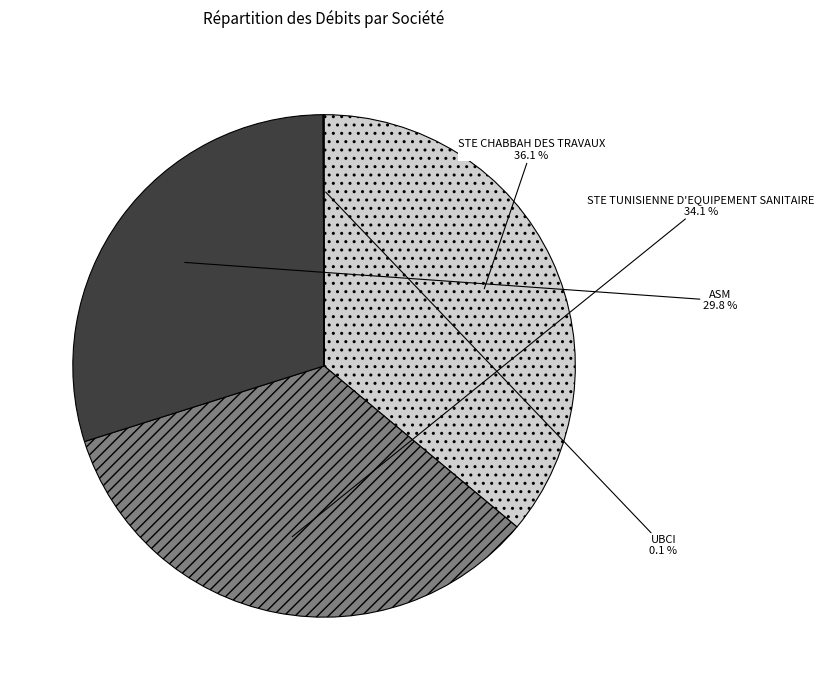

To the nearest percent, what is the difference between the ASM and STE CHABBAH DES TRAVAUX slice percentages?

6%